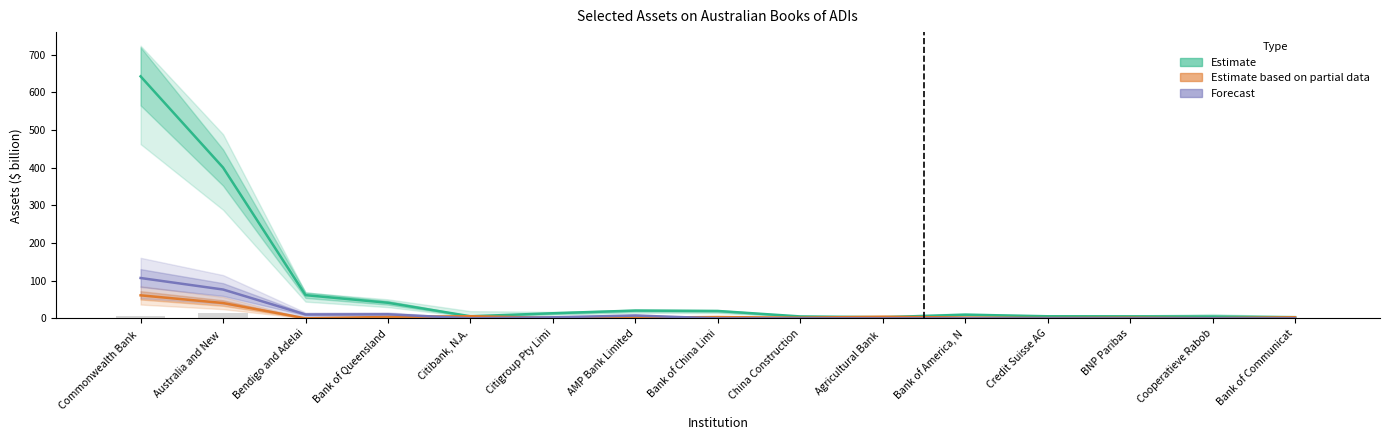

Which series has the widest spread of values?

Estimate